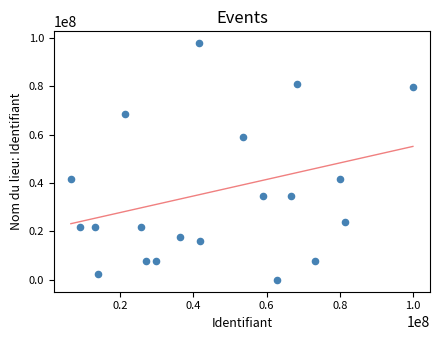

What is the range of Y values (max minus min)?

97760732